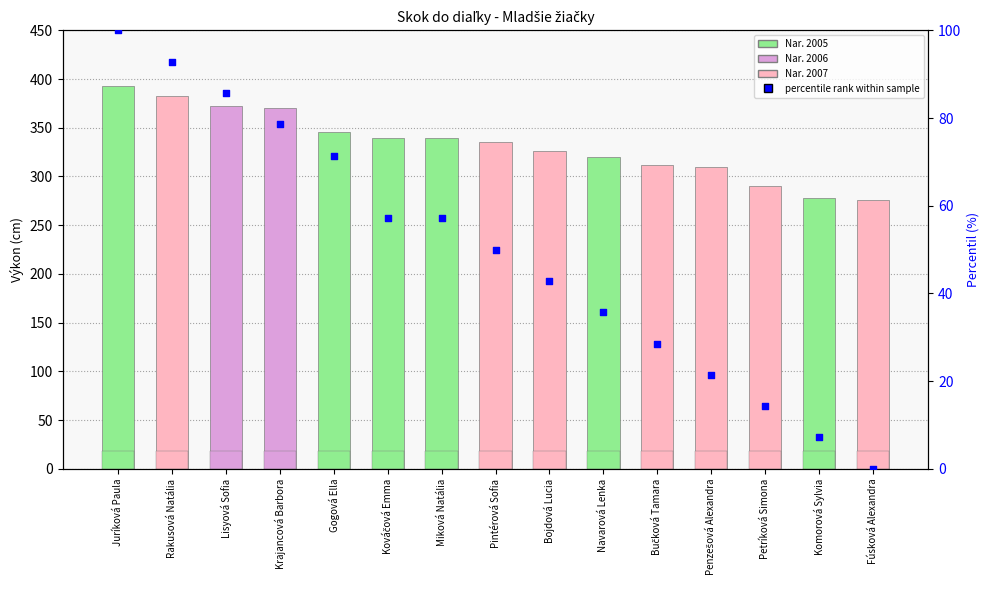

Which series has the largest total across all categories?

Výkon